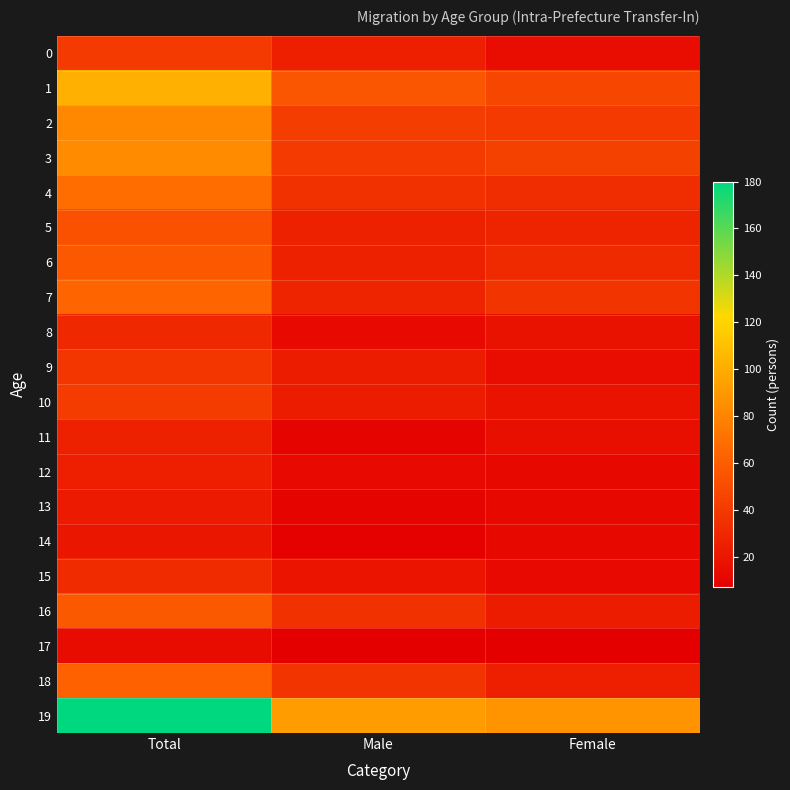

How many categories are shown in the chart?

3